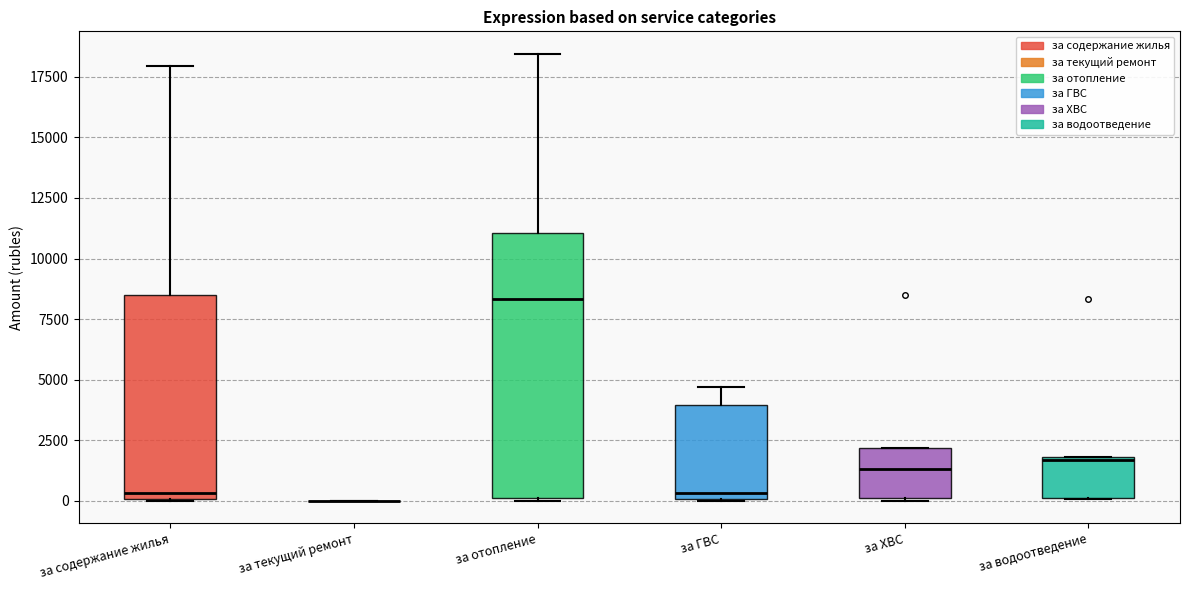

Reading left to right, transcribe this box plot: for each box, give where its median line is, the range the box spans, and where its two whiskers end, as read against the y-axis. The values are not printed on the chart, so give them approximately, as read against the axis.

за содержание жилья: median 500, box 0 to 8500, whiskers 0 to 18000
за текущий ремонт: box collapsed to a line at 0, whiskers 0 to 0
за отопление: median 8500, box 0 to 11000, whiskers 0 to 18500
за ГВС: median 500, box 0 to 4000, whiskers 0 to 4500
за ХВС: median 1500, box 0 to 2000, whiskers 0 to 2000
за водоотведение: median 1500, box 0 to 2000, whiskers 0 to 2000